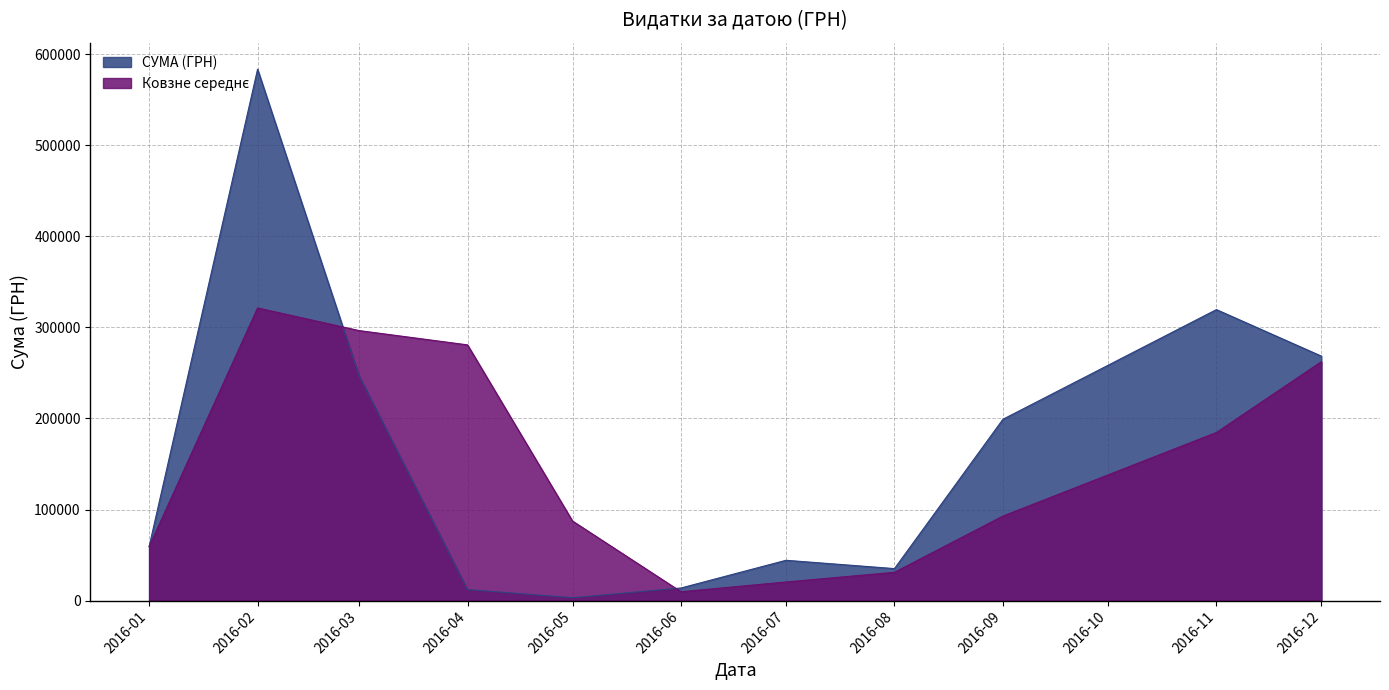

What is the spread (max minus min) of values at 2016-12?

6072.6